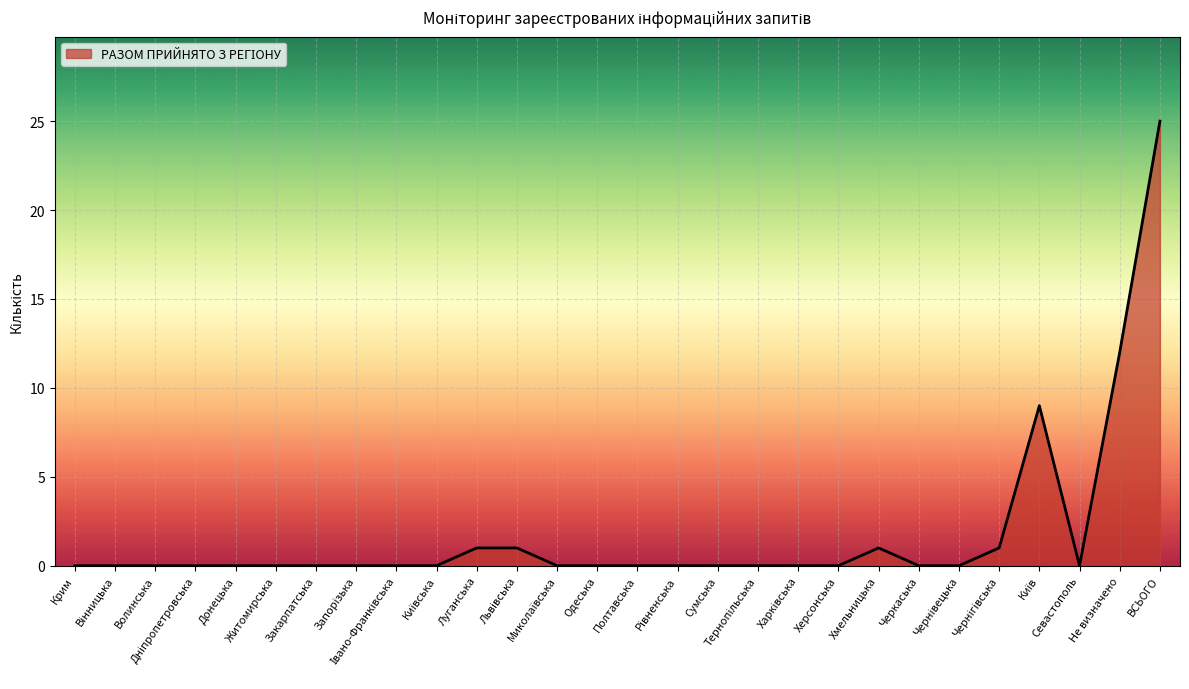

What is the difference between the maximum and minimum values?

25